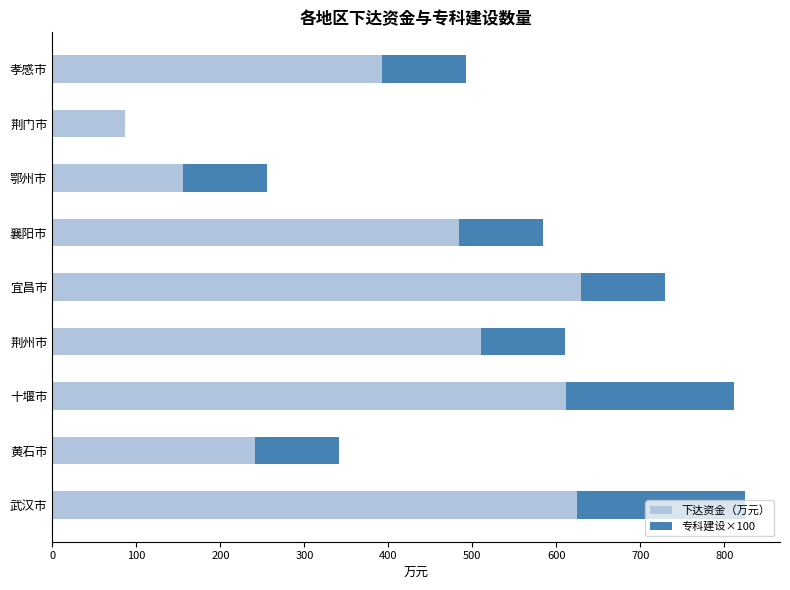

What is the total value across all series at 孝感市?

492